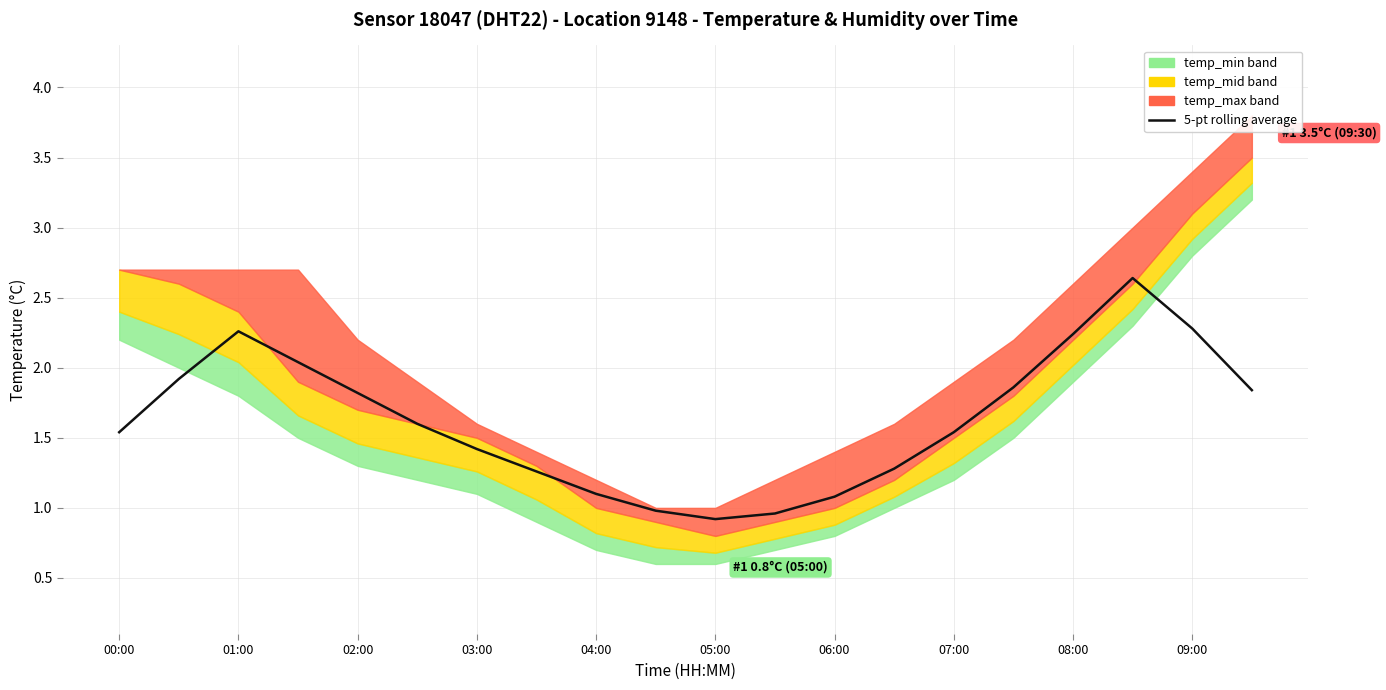

What is the change in value from 03:00 to 15?

-0.2